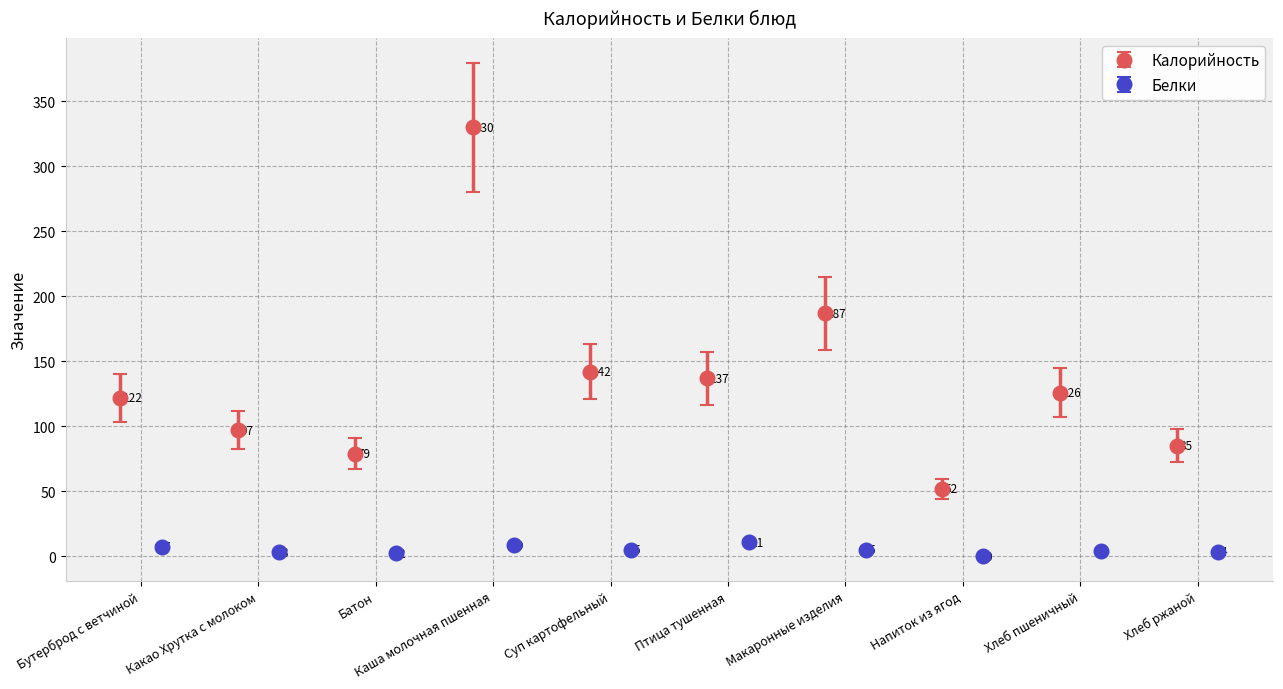

Reading left to right, transcribe all the data shown in this chart.

Калорийность: 122.0	97.0	79.0	330.0	142.0	137.0	187.0	52.0	126.0	85.0
Белки: 6.3	2.7	2.0	7.3	4.3	9.2	4.3	0.1	3.5	3.2